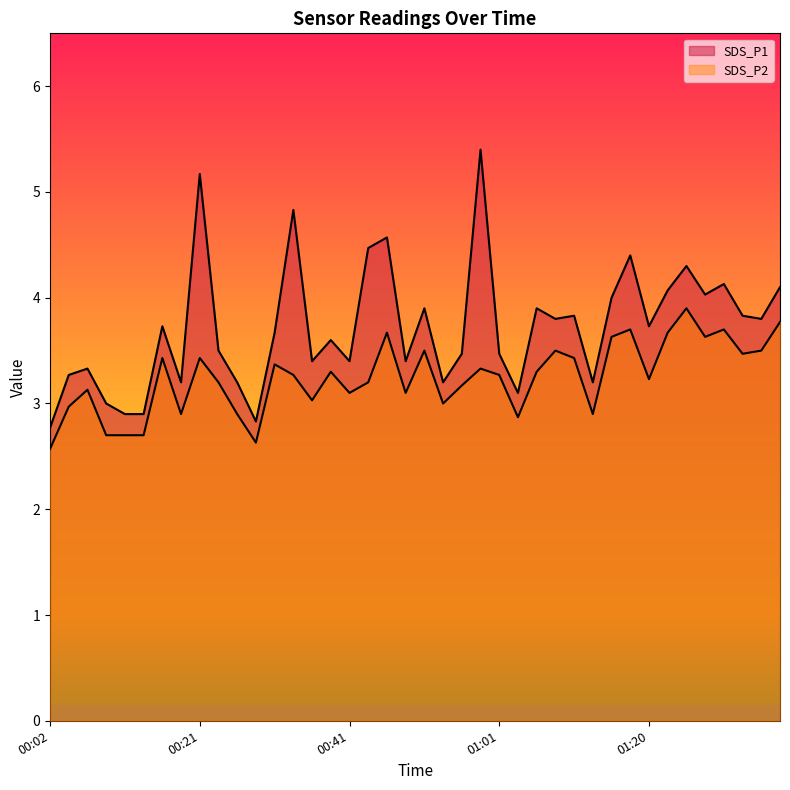

What is the label of the 36th point from the left?

01:28